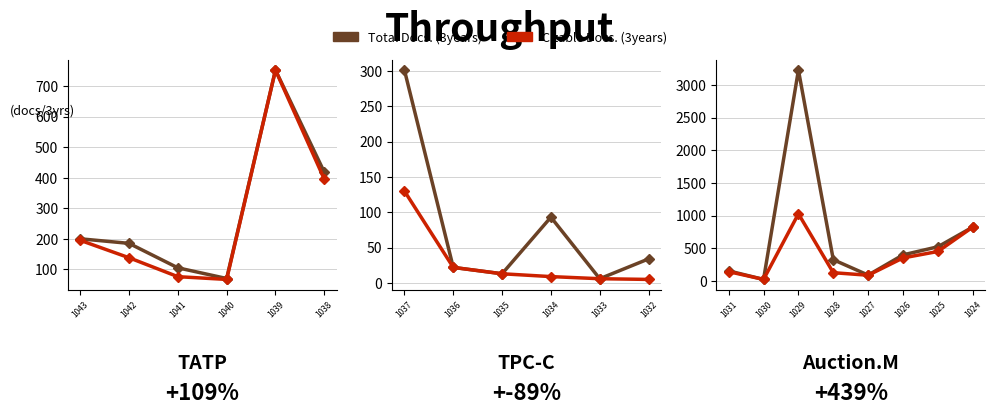

What is the value of the Total Docs. (3years) point at the 2nd from the left?

22